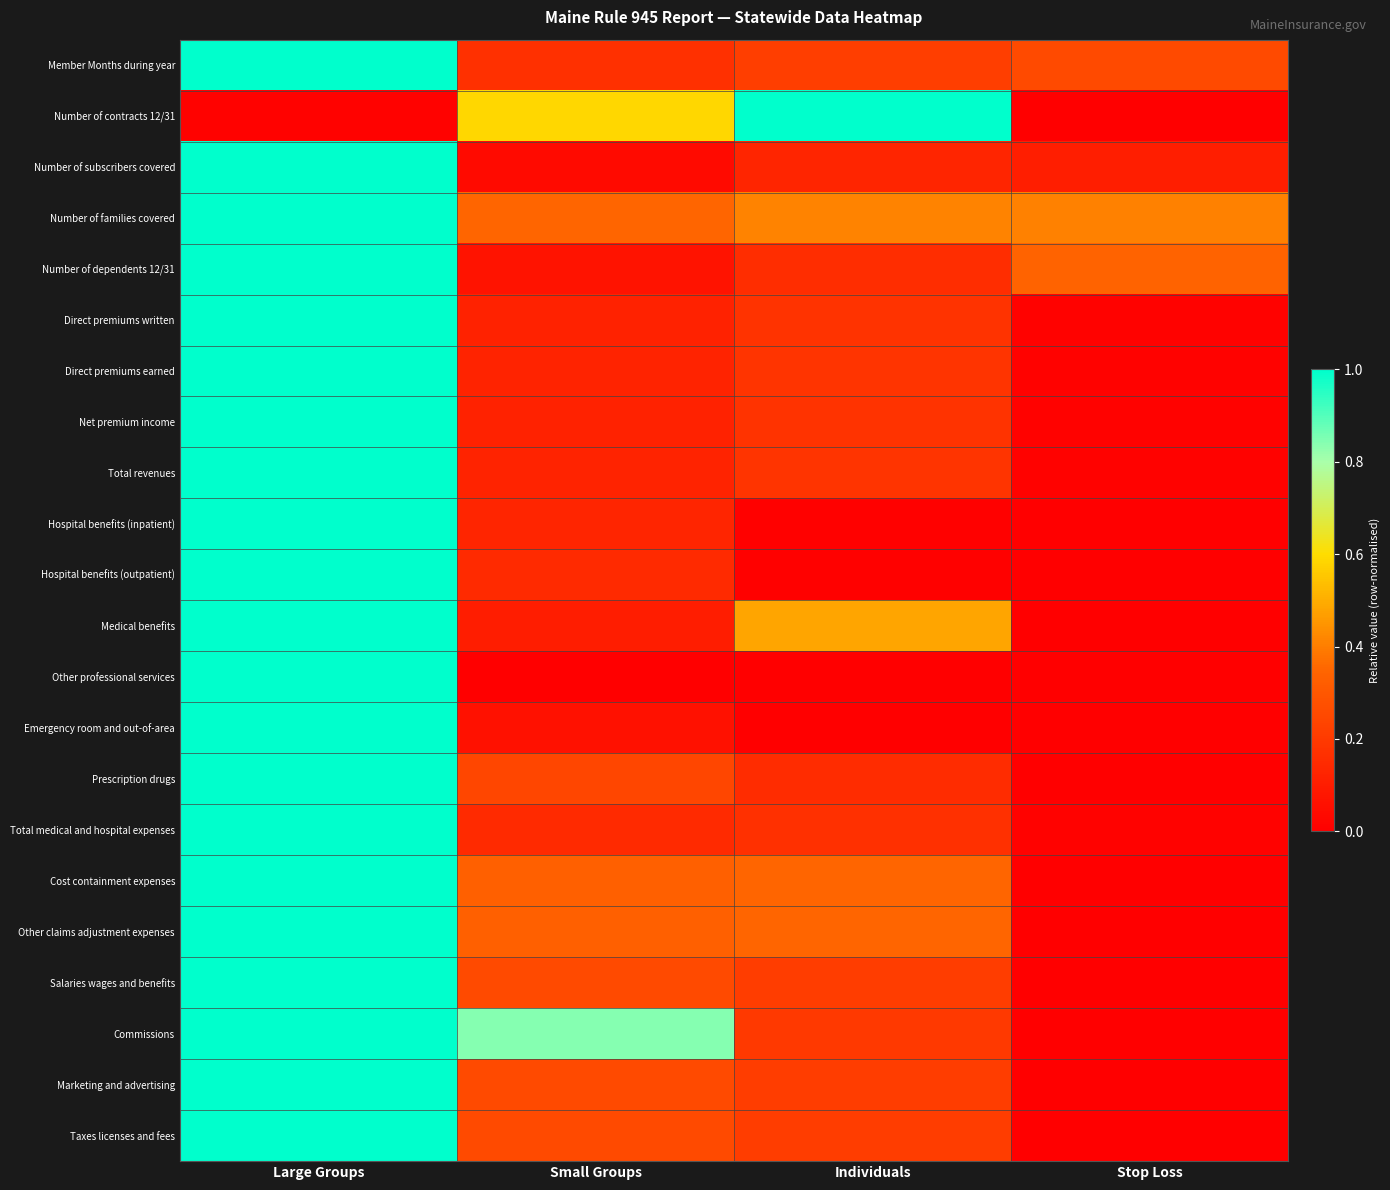

At which category is the sum across all series the highest?

Large Groups